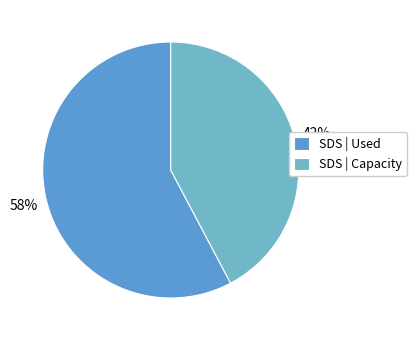

Count the number of slices in the pie.

2